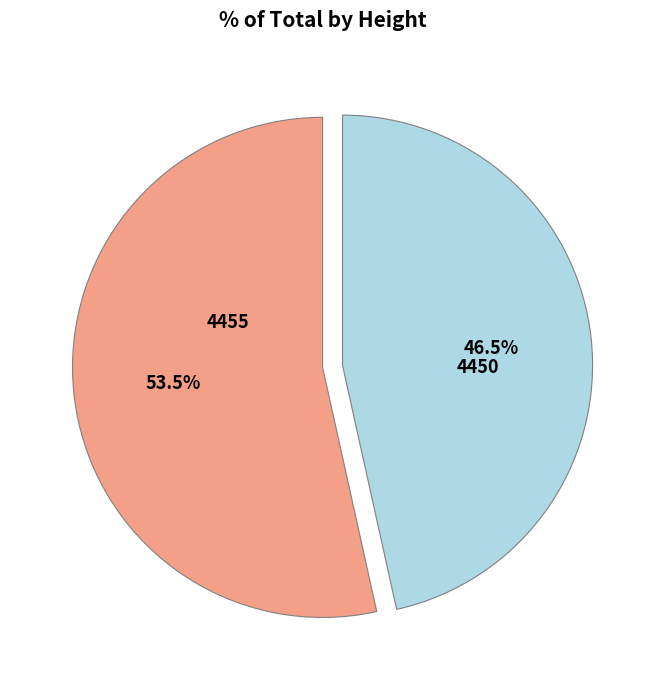

Is there a majority slice in this chart?

Yes